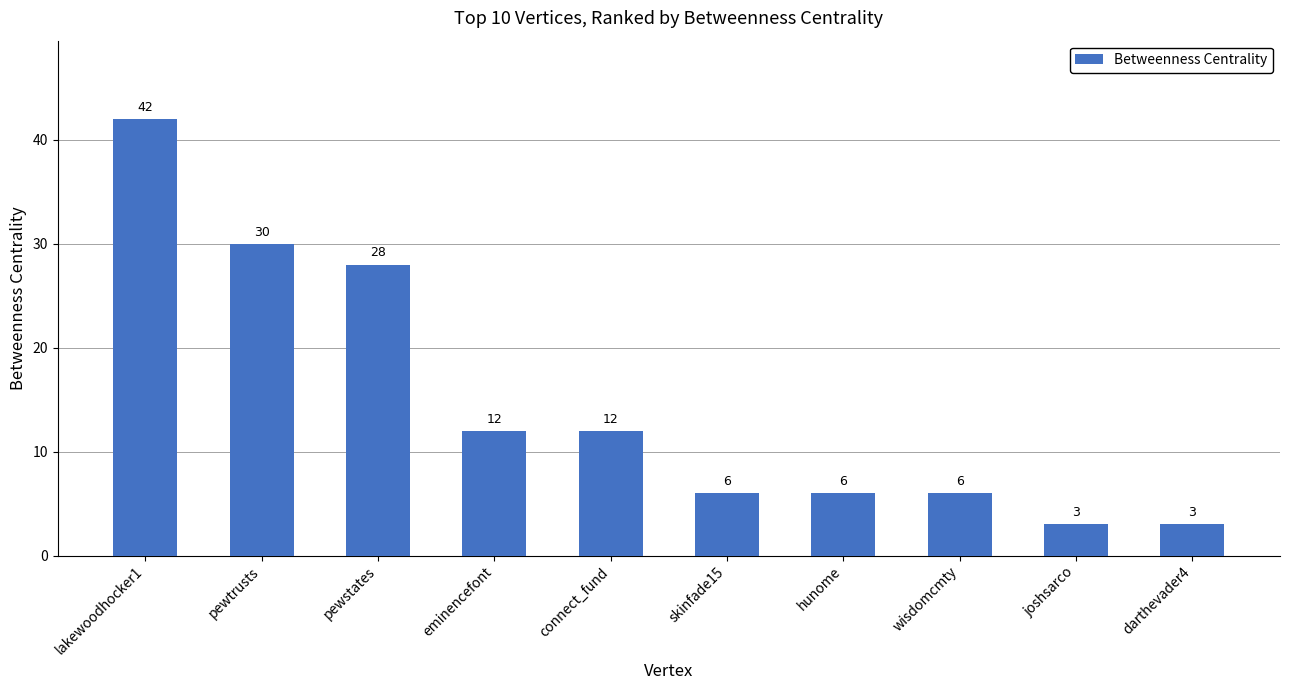

Read the value at hunome, to the nearest 10.

10